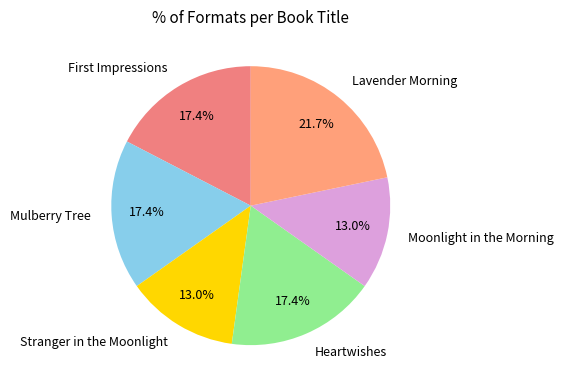

Between Moonlight in the Morning and Heartwishes, which is larger?

Heartwishes